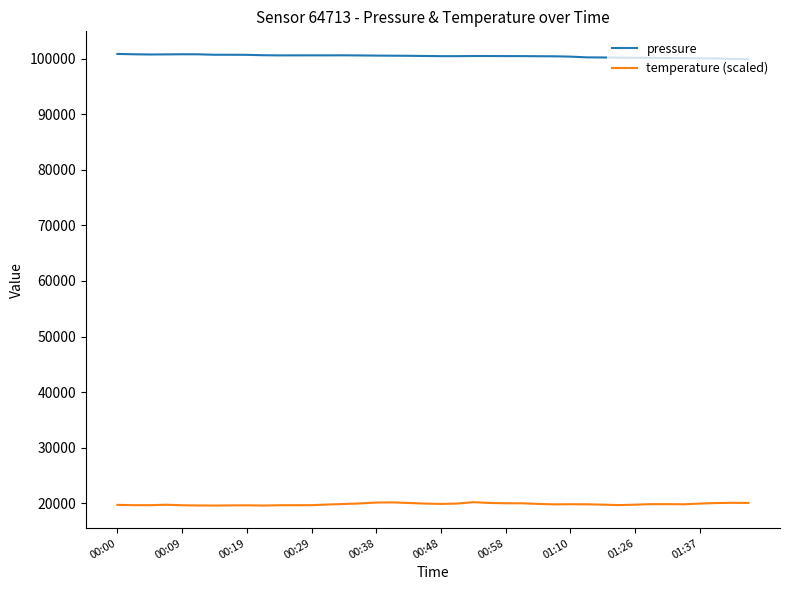

True or false: temperature (scaled) and pressure cross at least once.

False